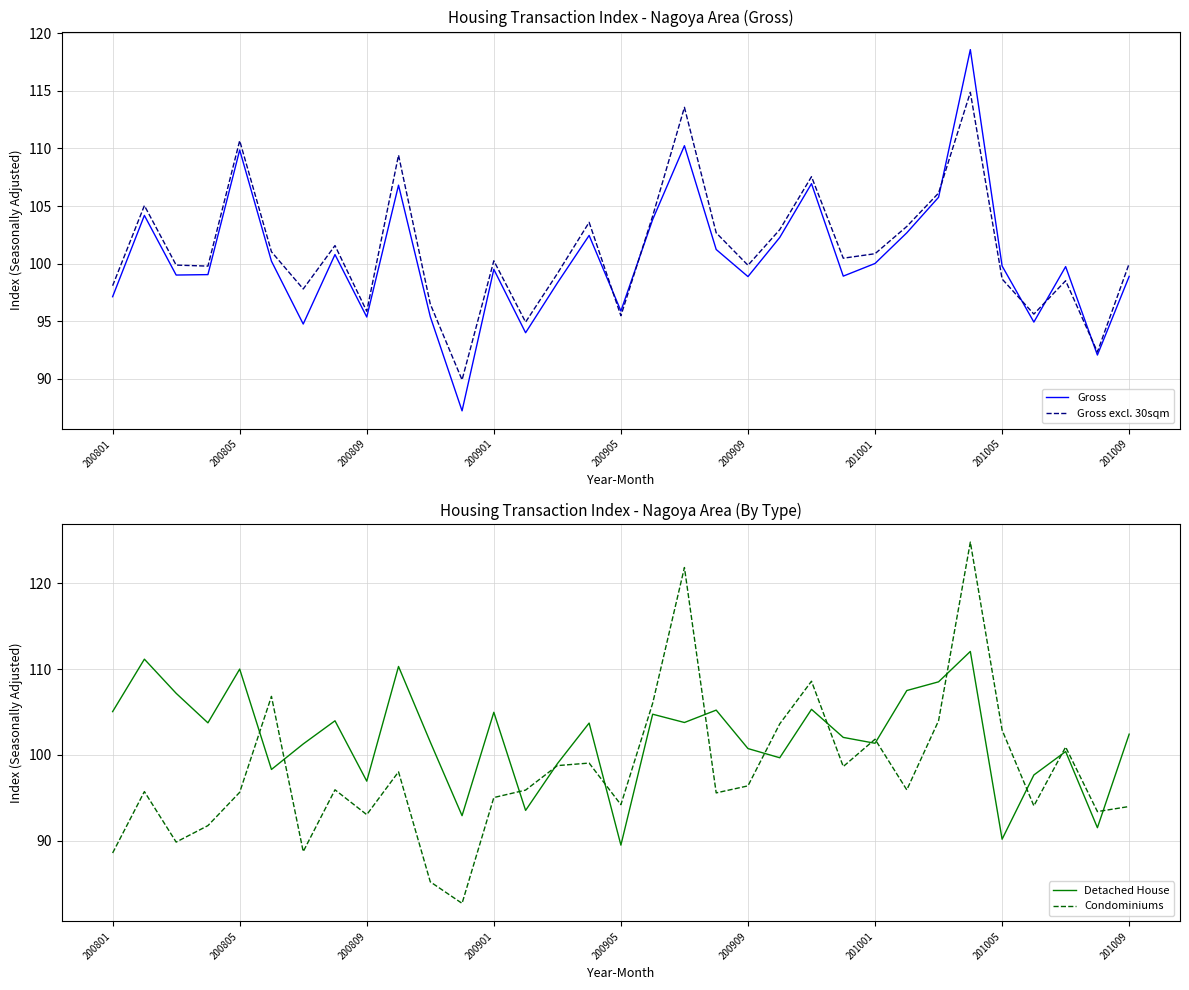

What is the highest value of the Gross series?

118.6